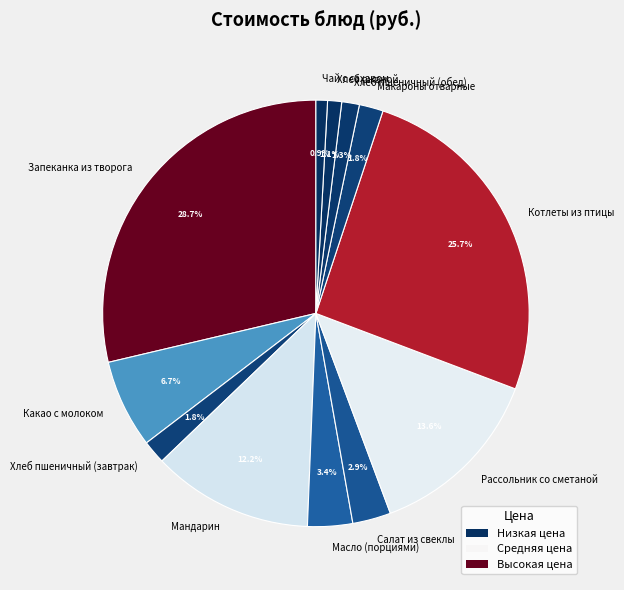

Is there any slice that represents more than half of the pie?

No